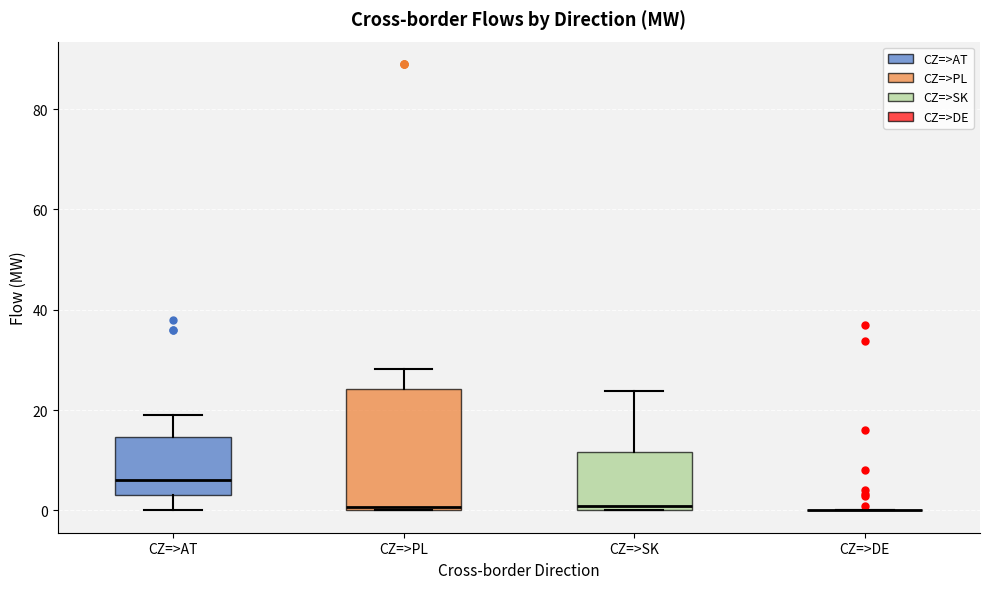

Where does the upper whisker of the box for CZ=>AT end on the y-axis? The values are not printed on the chart, so give them approximately, as read against the axis.

20